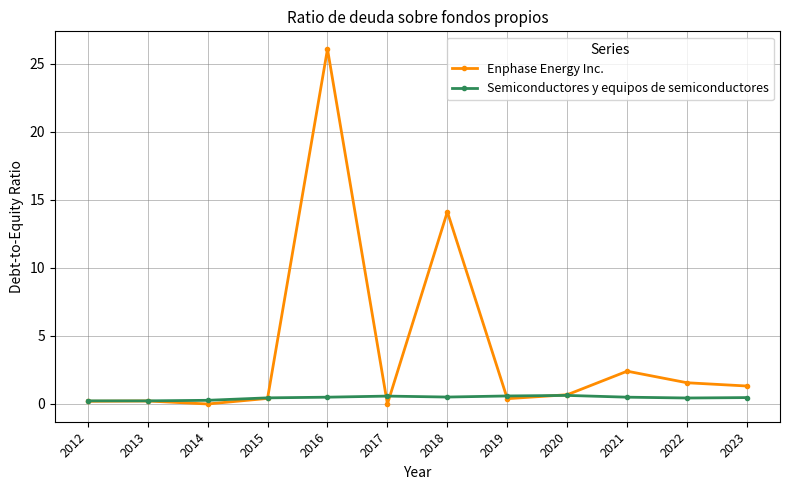

Where is Enphase Energy Inc. nearest to the value 13?

2018